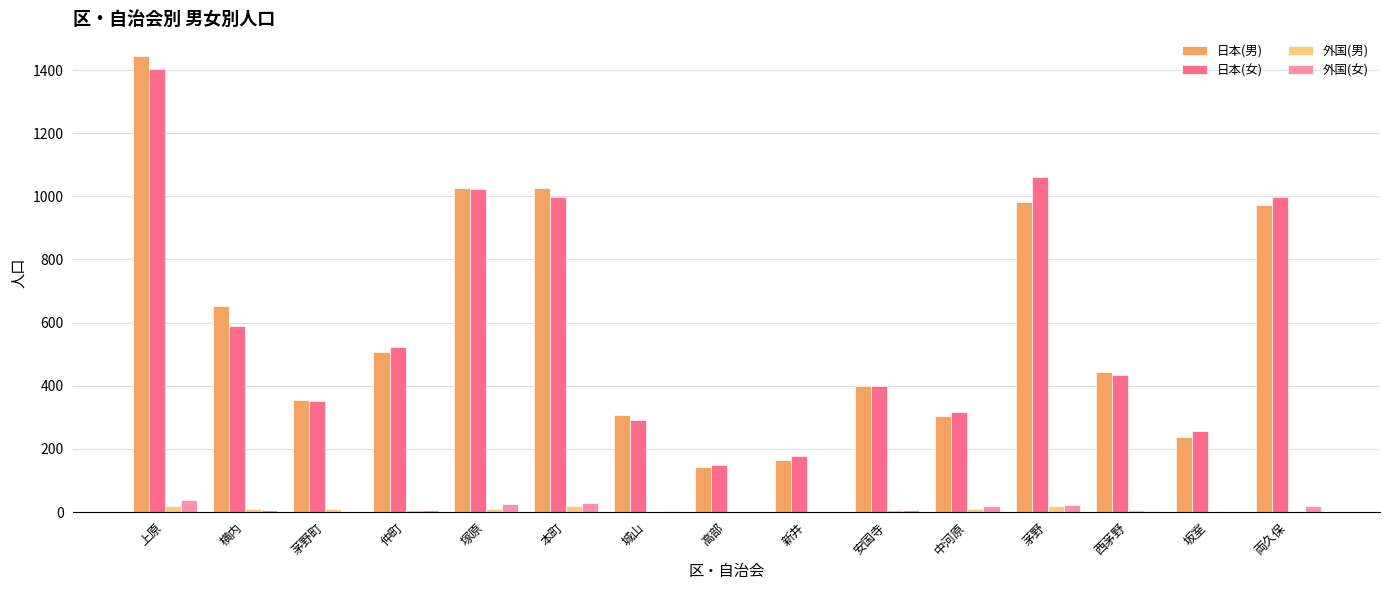

What value does the 日本(女) series have at 城山, to the nearest 100?

300